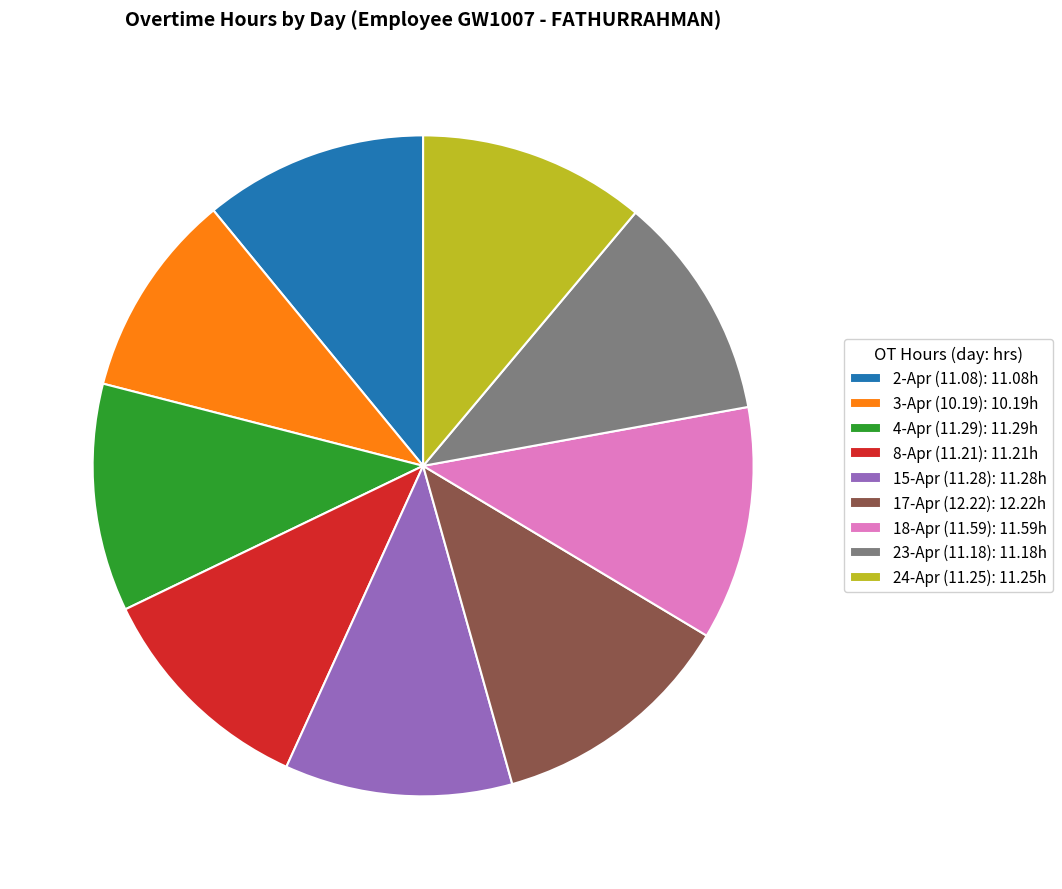

Between 18-Apr (11.59): 11.59h and 2-Apr (11.08): 11.08h, which is larger?

18-Apr (11.59): 11.59h